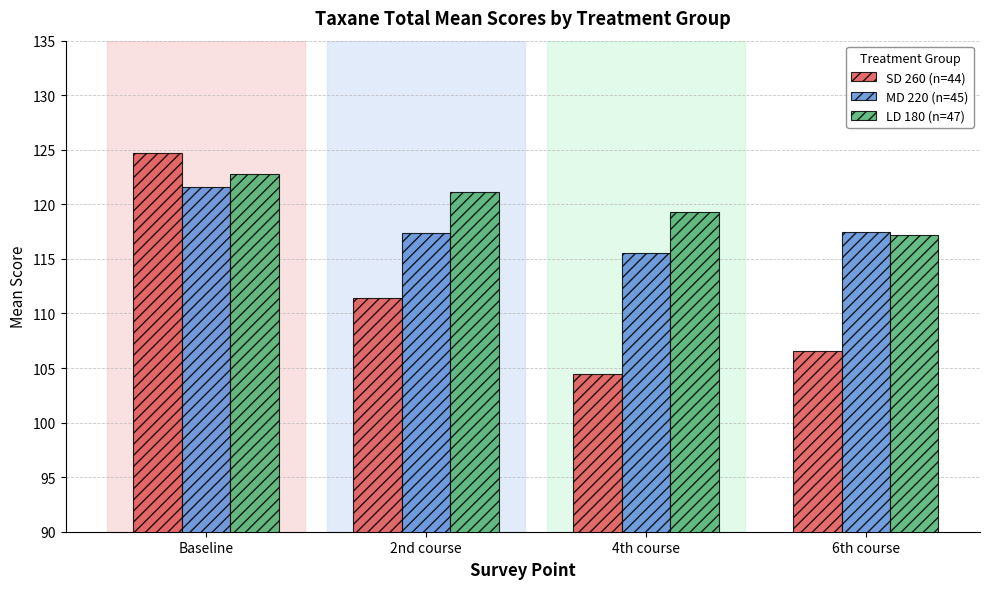

At which label does MD 220 (n=45) reach its peak?

Baseline